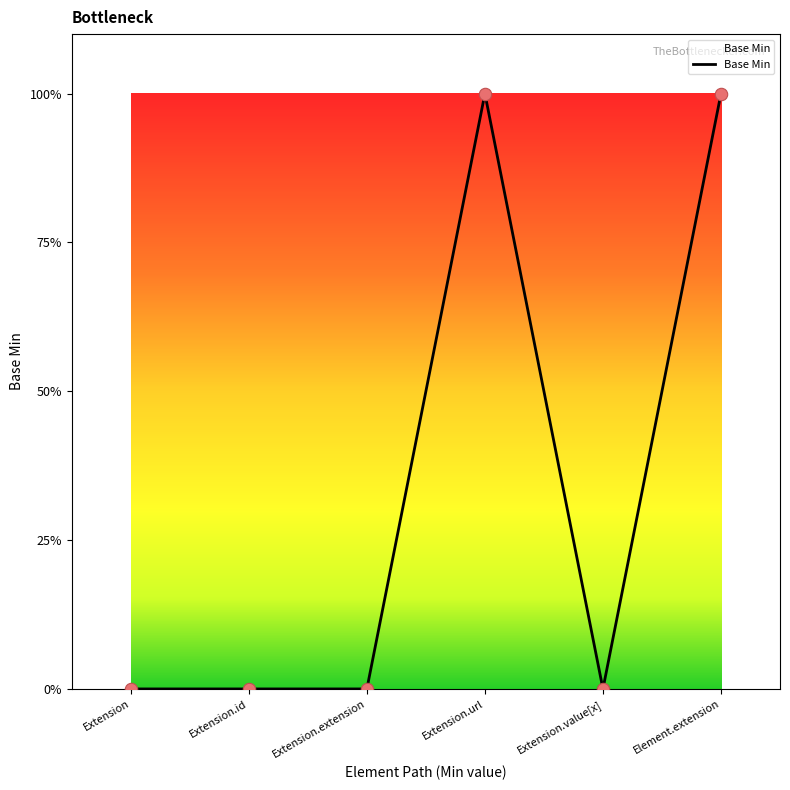

Which has a higher value, Extension.value[x] or Element.extension?

Element.extension